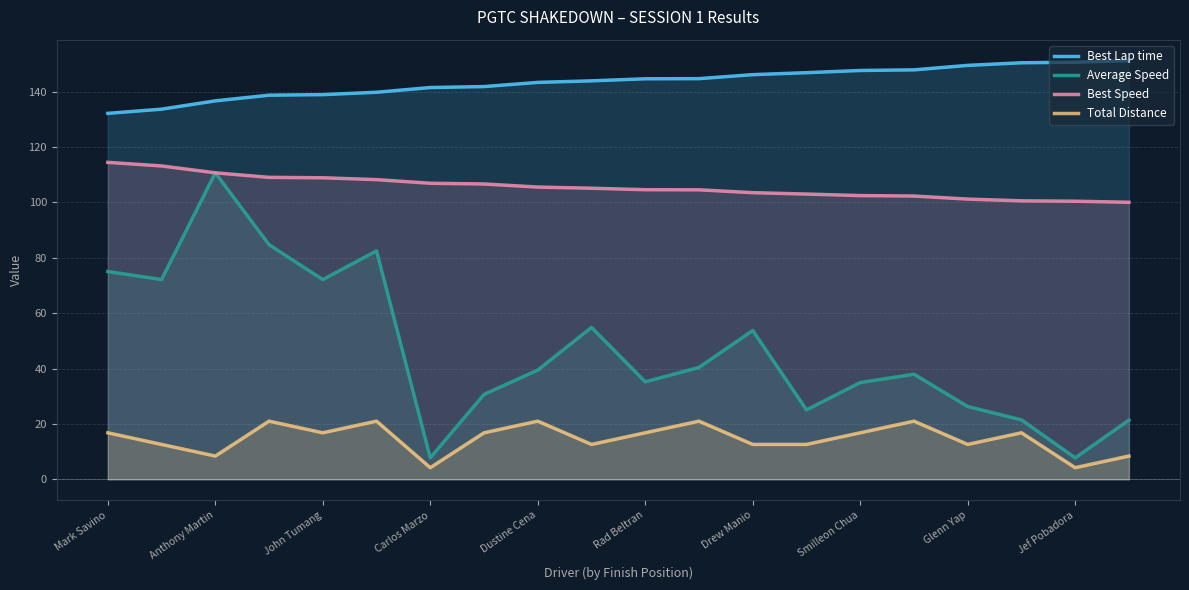

Is it true that Total Distance equals 2.8 at Glenn Yap?

False